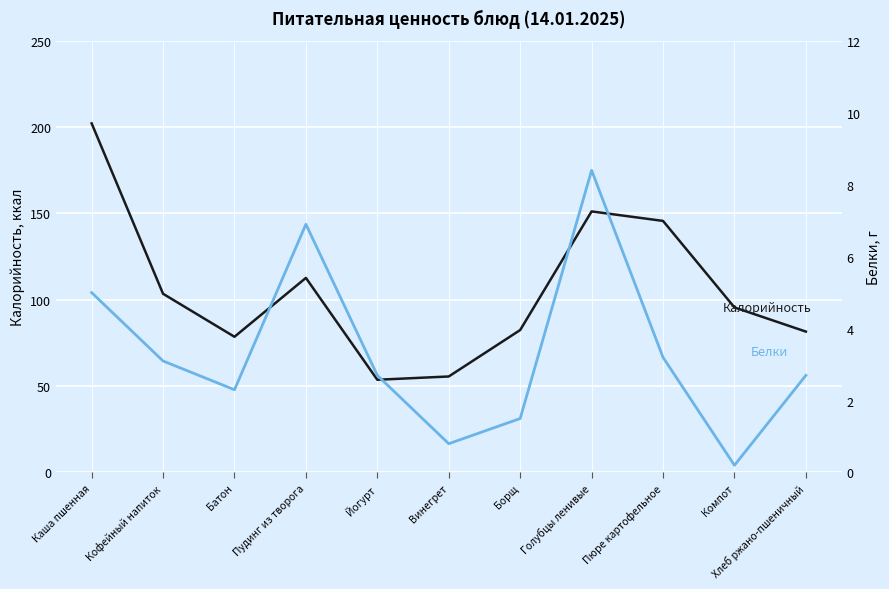

Is the value of Калорийность at Батон greater than the value of Белки at Пудинг из творога?

Yes